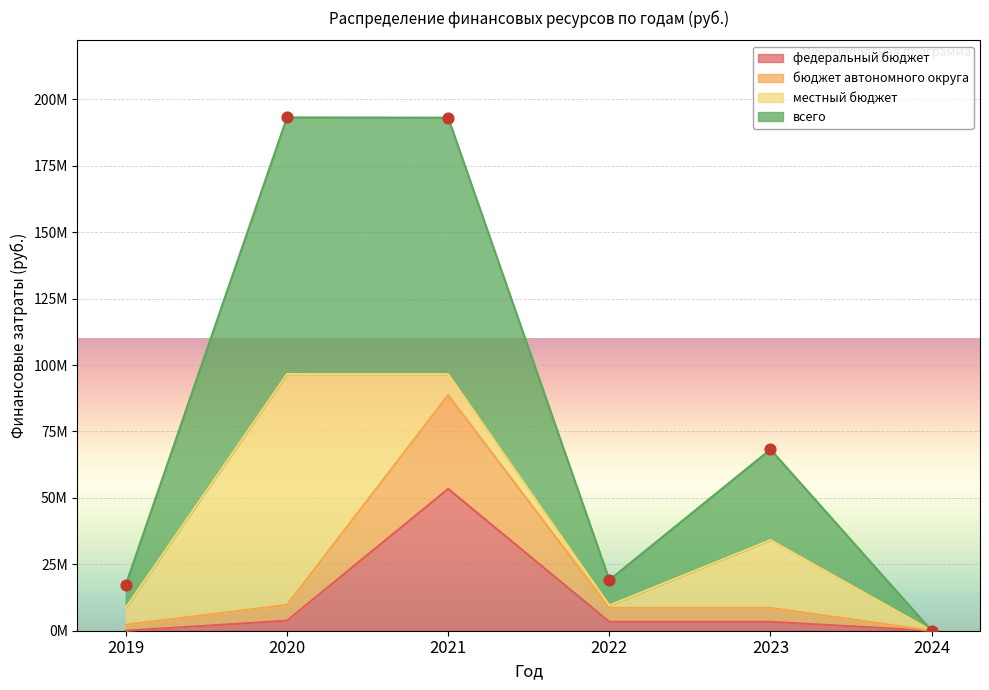

Which series reaches the maximum Y coordinate?

всего